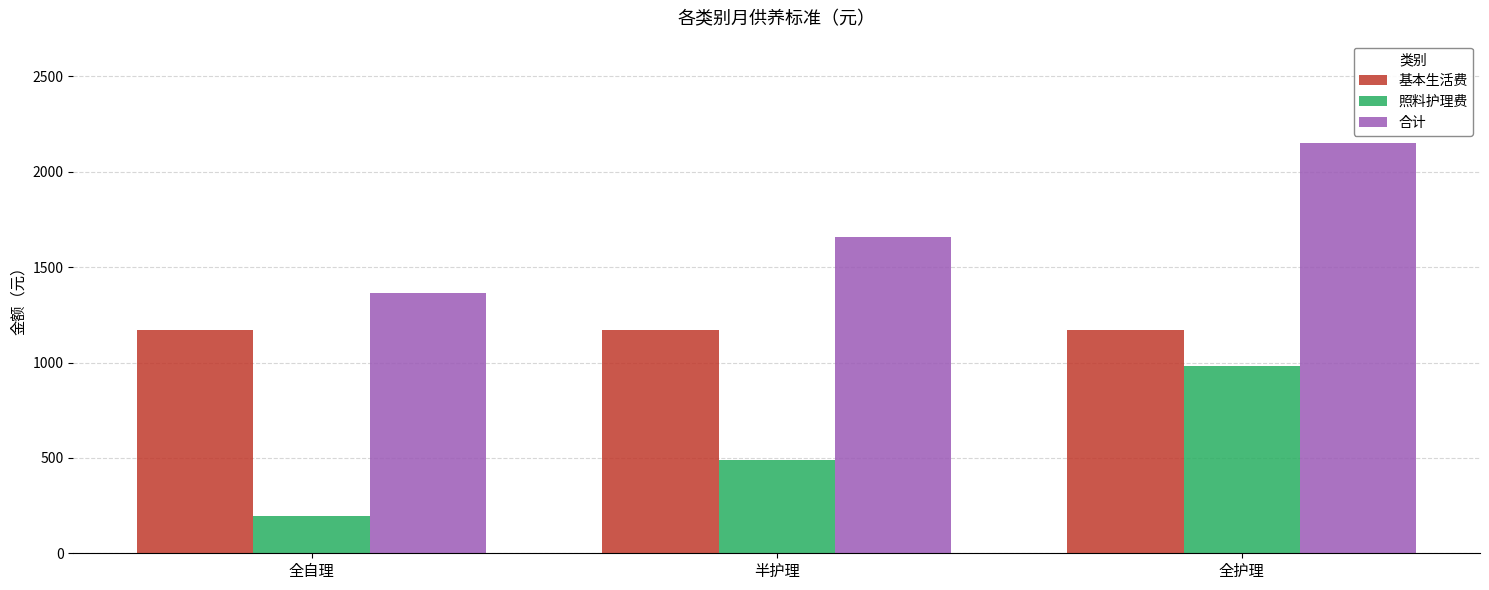

List the series in order of their peak value, lowest first.

照料护理费, 基本生活费, 合计